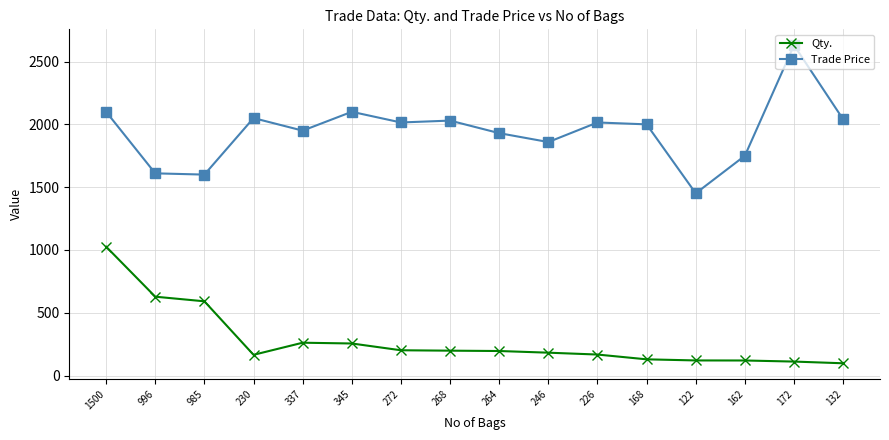

List the series in order of their peak value, highest first.

Trade Price, Qty.